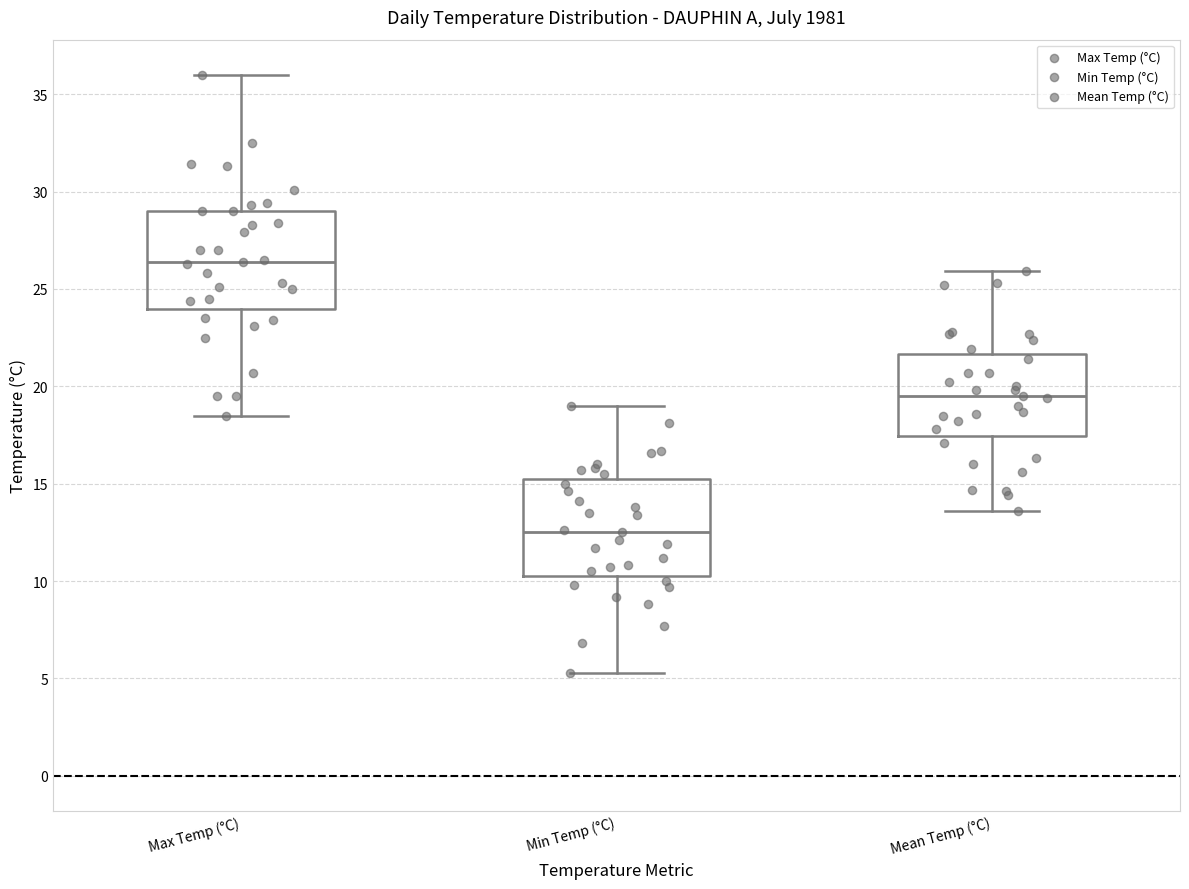

Reading left to right, transcribe this box plot: for each box, give where its median line is, the range the box spans, and where its two whiskers end, as read against the y-axis. The values are not printed on the chart, so give them approximately, as read against the axis.

Max Temp (°C): median 26.5, box 24.0 to 29.0, whiskers 18.5 to 36.0
Min Temp (°C): median 12.5, box 10.5 to 15.5, whiskers 5.5 to 19.0
Mean Temp (°C): median 19.5, box 17.5 to 21.5, whiskers 13.5 to 26.0